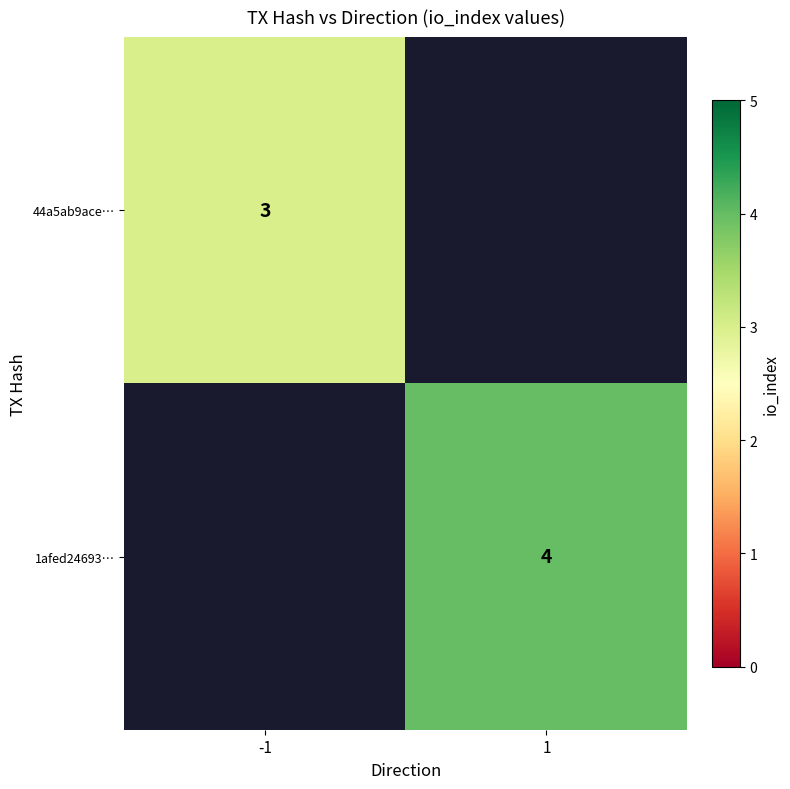

True or false: 1afed24693… has a value of 1 at 1.

False